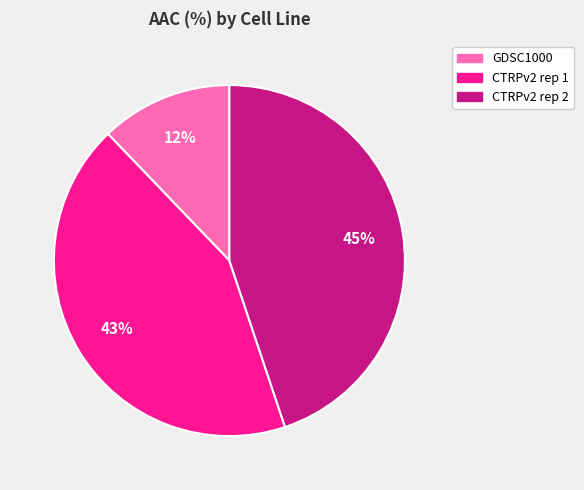

To the nearest percent, what is the combined percentage of CTRPv2 rep 2 and GDSC1000?

57%